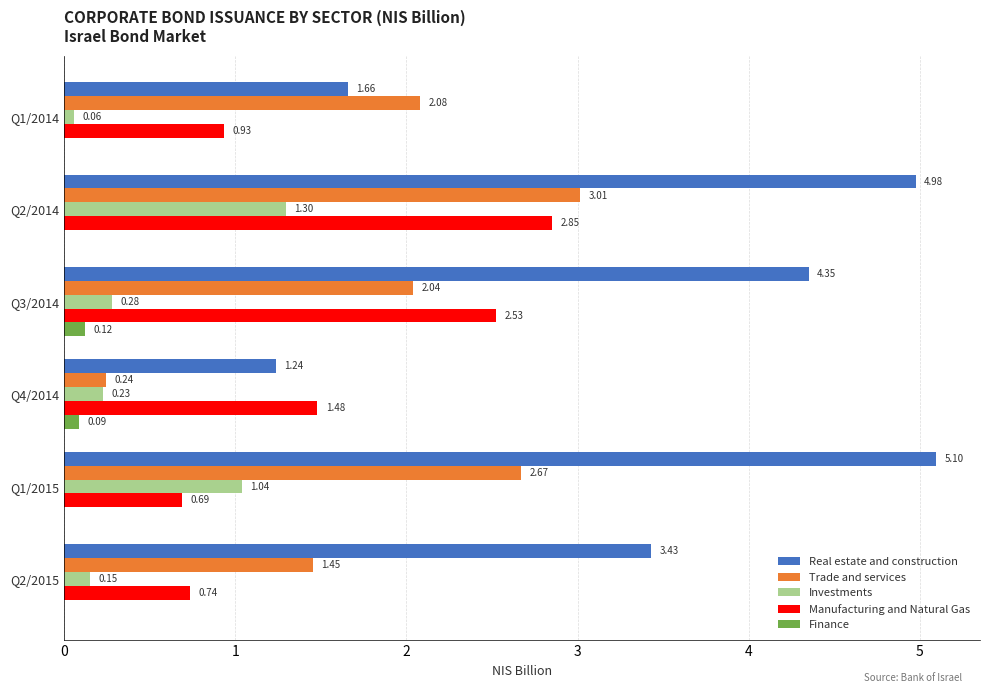

What is the total value across all series at Q1/2014?

4.7